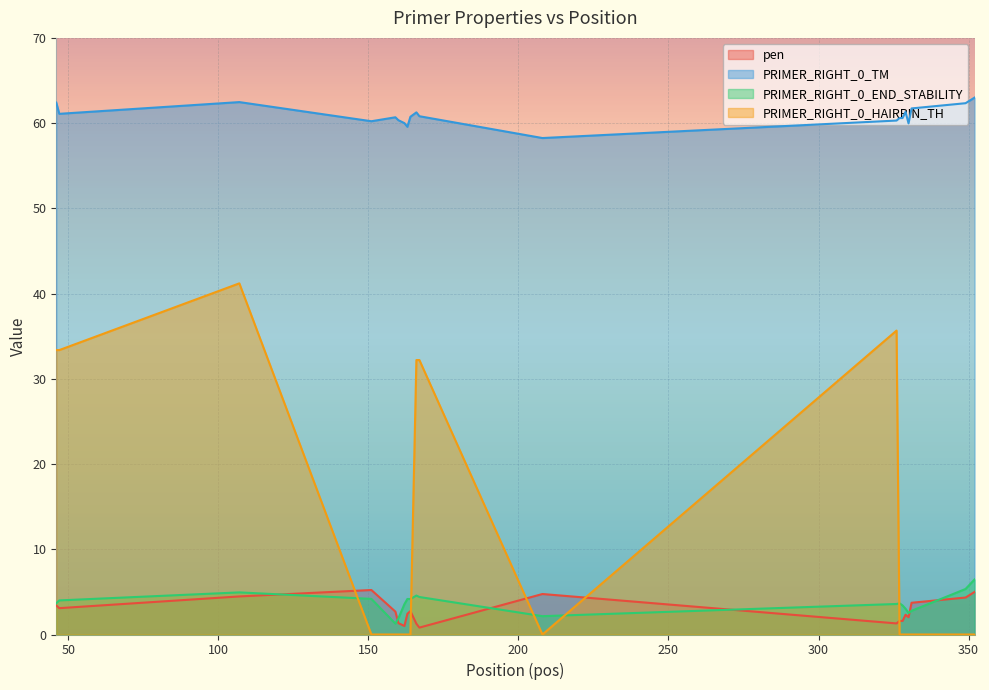

What are all the series names shown in the legend?

pen, PRIMER_RIGHT_0_TM, PRIMER_RIGHT_0_END_STABILITY, PRIMER_RIGHT_0_HAIRPIN_TH